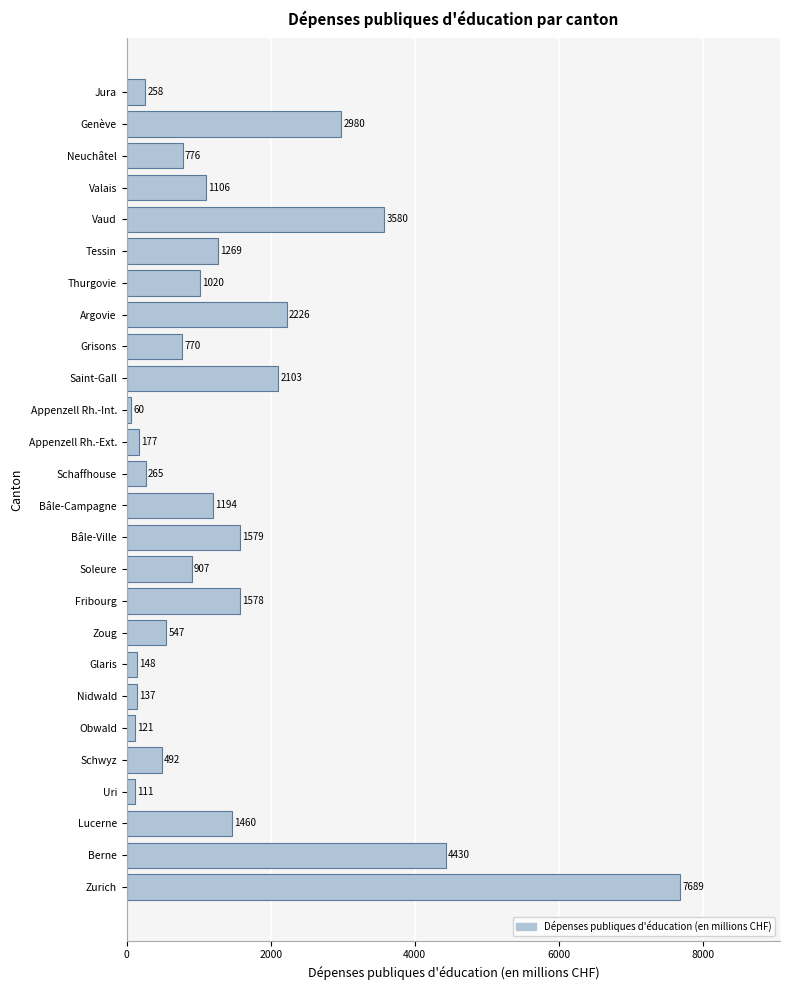

What is the greatest value displayed?

7689.2